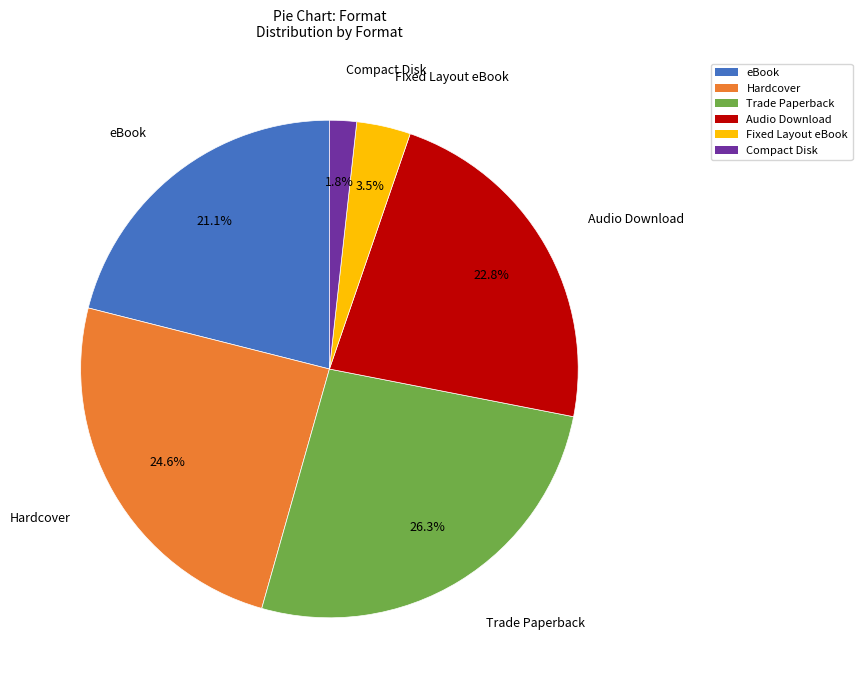

Which slice is the largest?

Trade Paperback